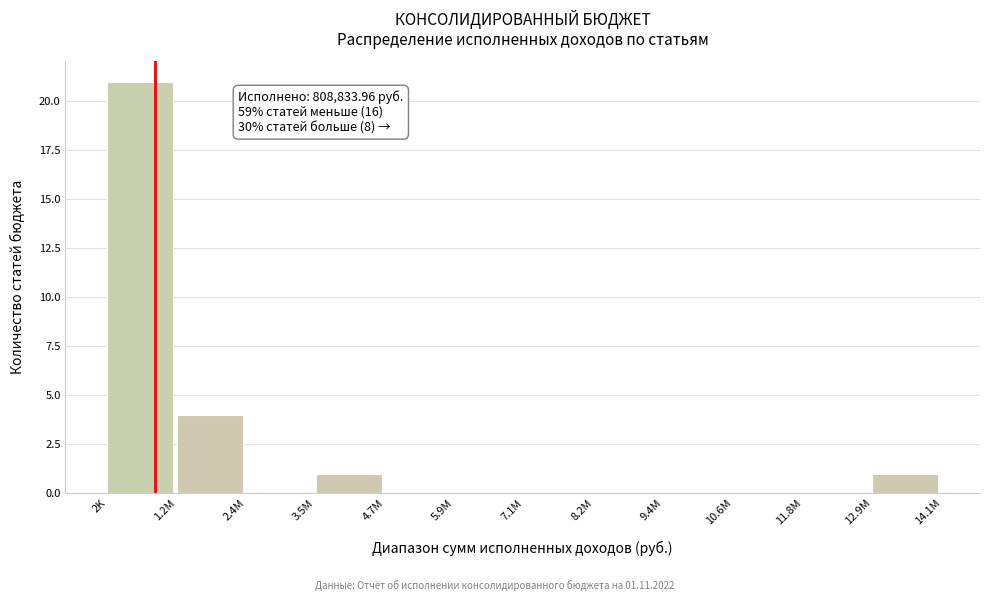

Reading left to right, transcribe all the data shown in this chart.

2K=21	1.2M=4	2.4M=0	3.5M=1	4.7M=0	5.9M=0	7.1M=0	8.2M=0	9.4M=0	10.6M=0	11.8M=0	12.9M=1